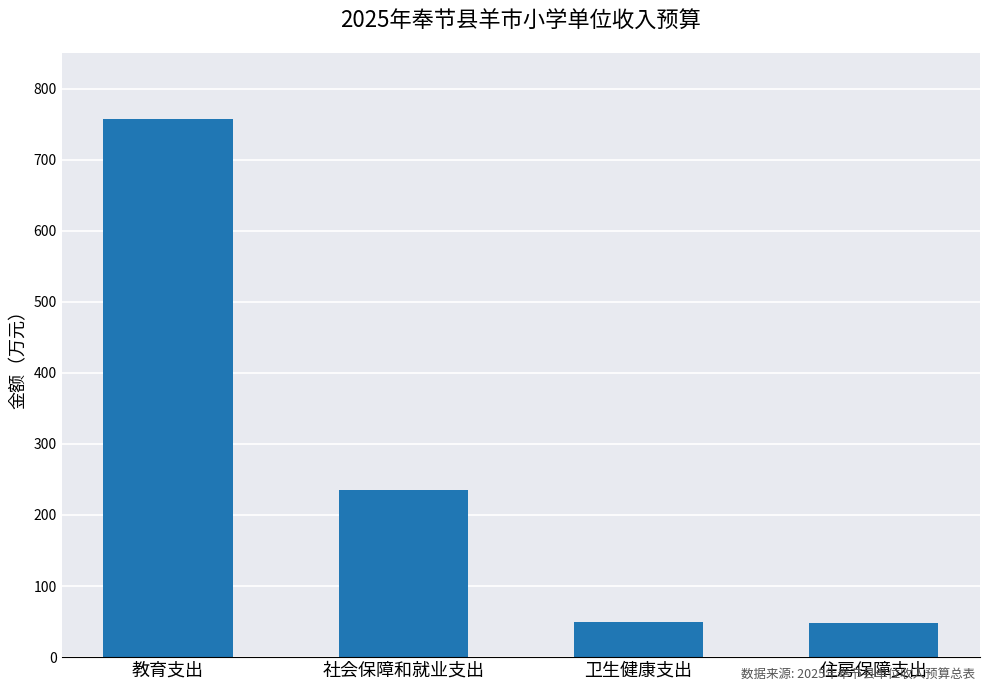

Reading right to left, what are all the values shown in this chart?

住房保障支出=48.7	卫生健康支出=48.7	社会保障和就业支出=234.7	教育支出=757.2